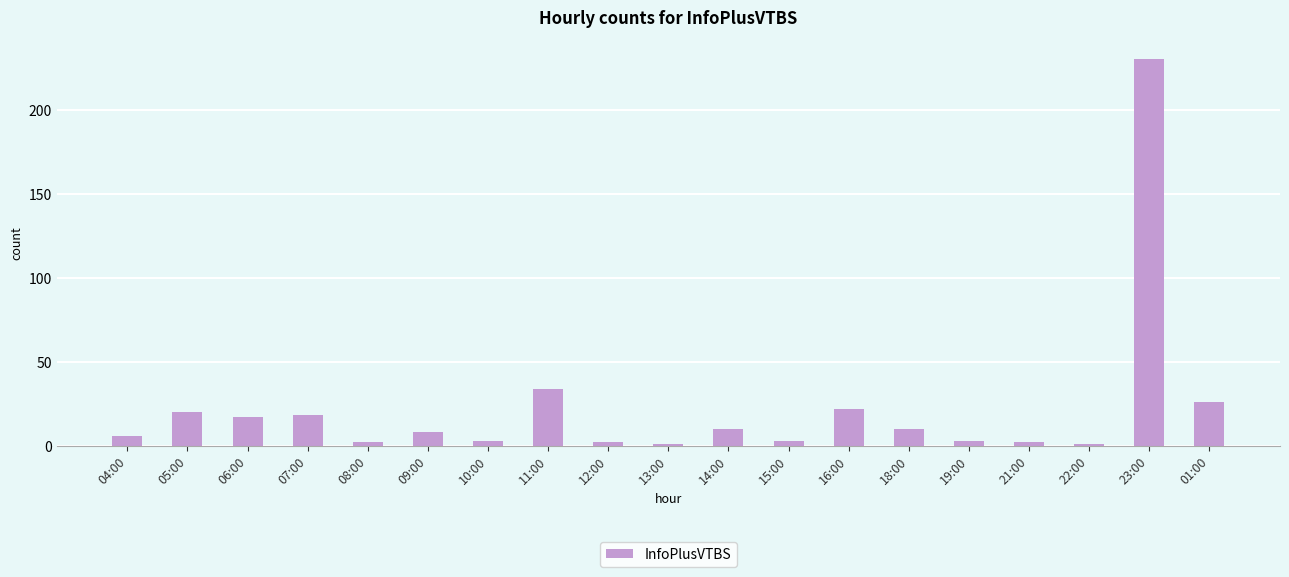

The chart shows a value of 15 at 11:00. True or false?

False